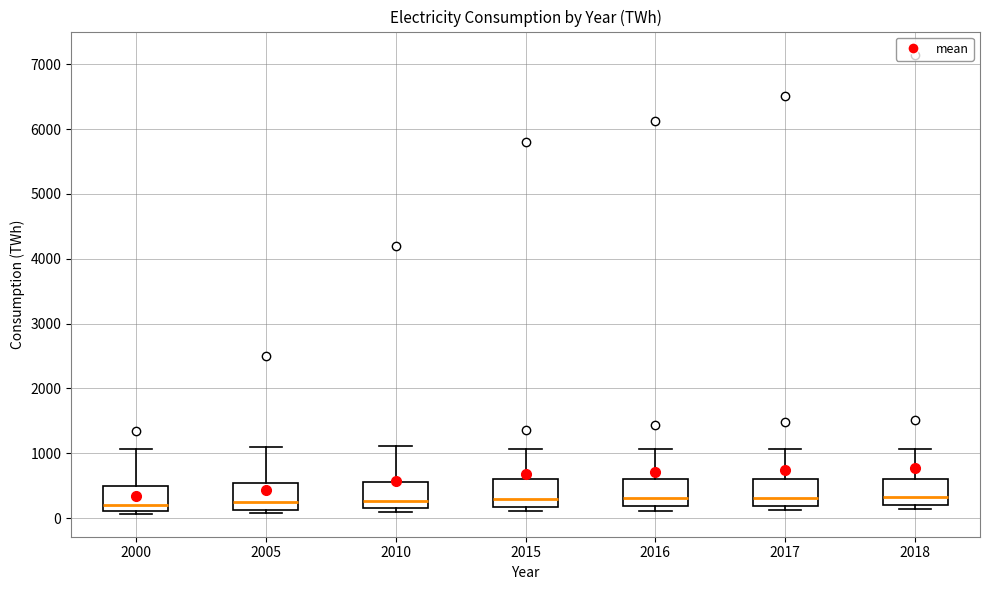

Where is the lower edge of the box at x = 2017 on the y-axis? The values are not printed on the chart, so give them approximately, as read against the axis.

200